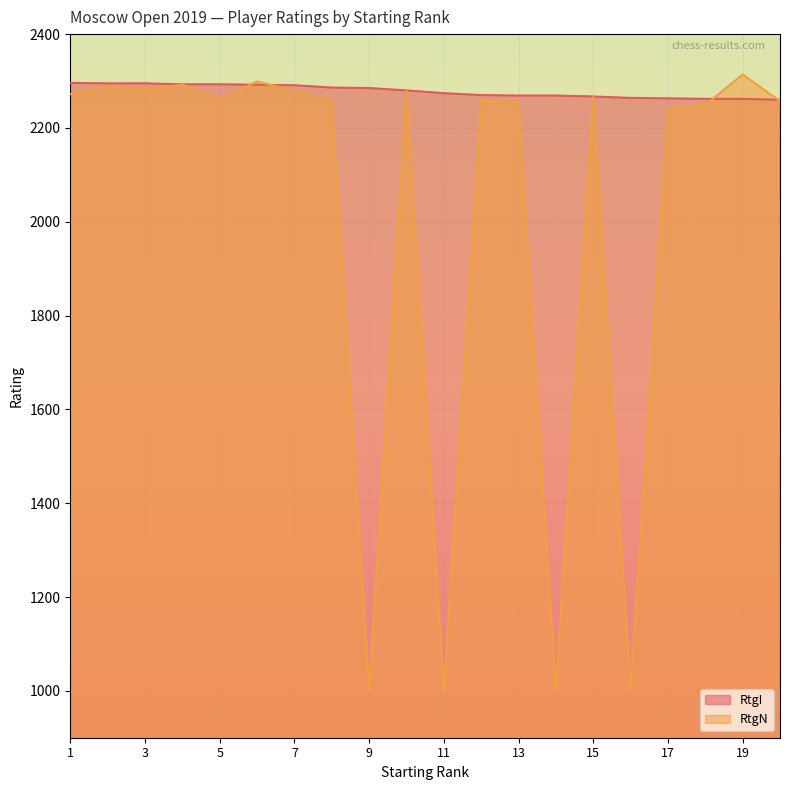

Which label corresponds to the smallest value in the chart?

9